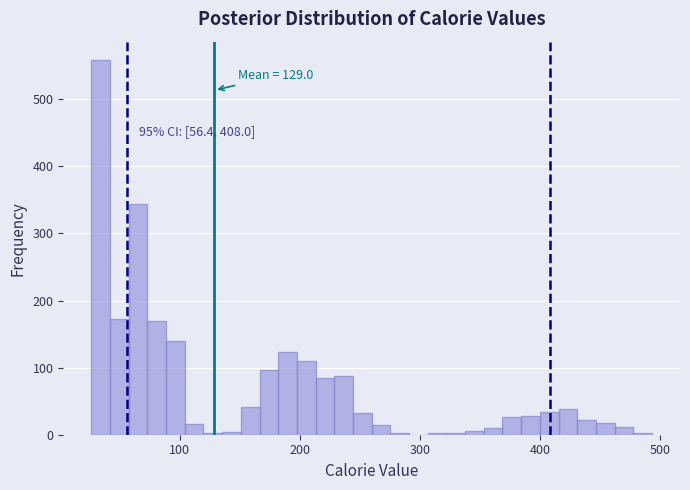

Around what value on the x-axis is the tallest bar? Give the approximate position of its centre, as read against the axis.

30